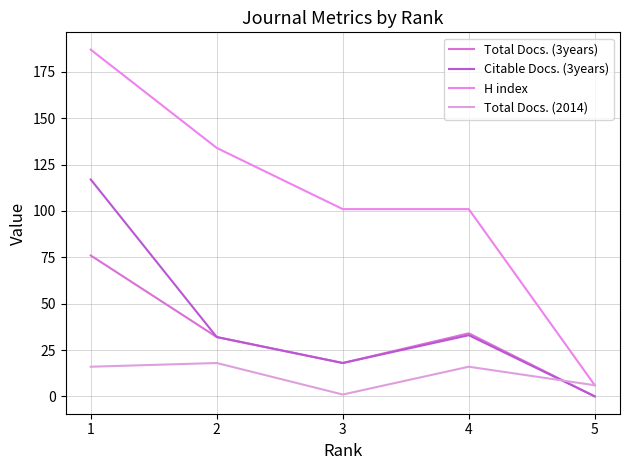

True or false: Total Docs. (2014) and H index cross at least once.

False